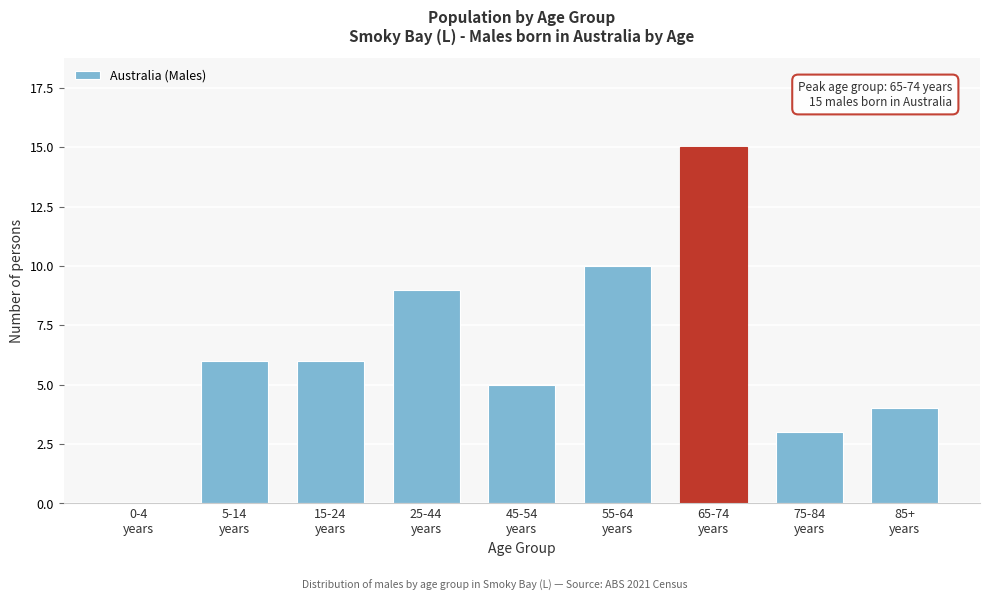

What is the sum of all values?

58